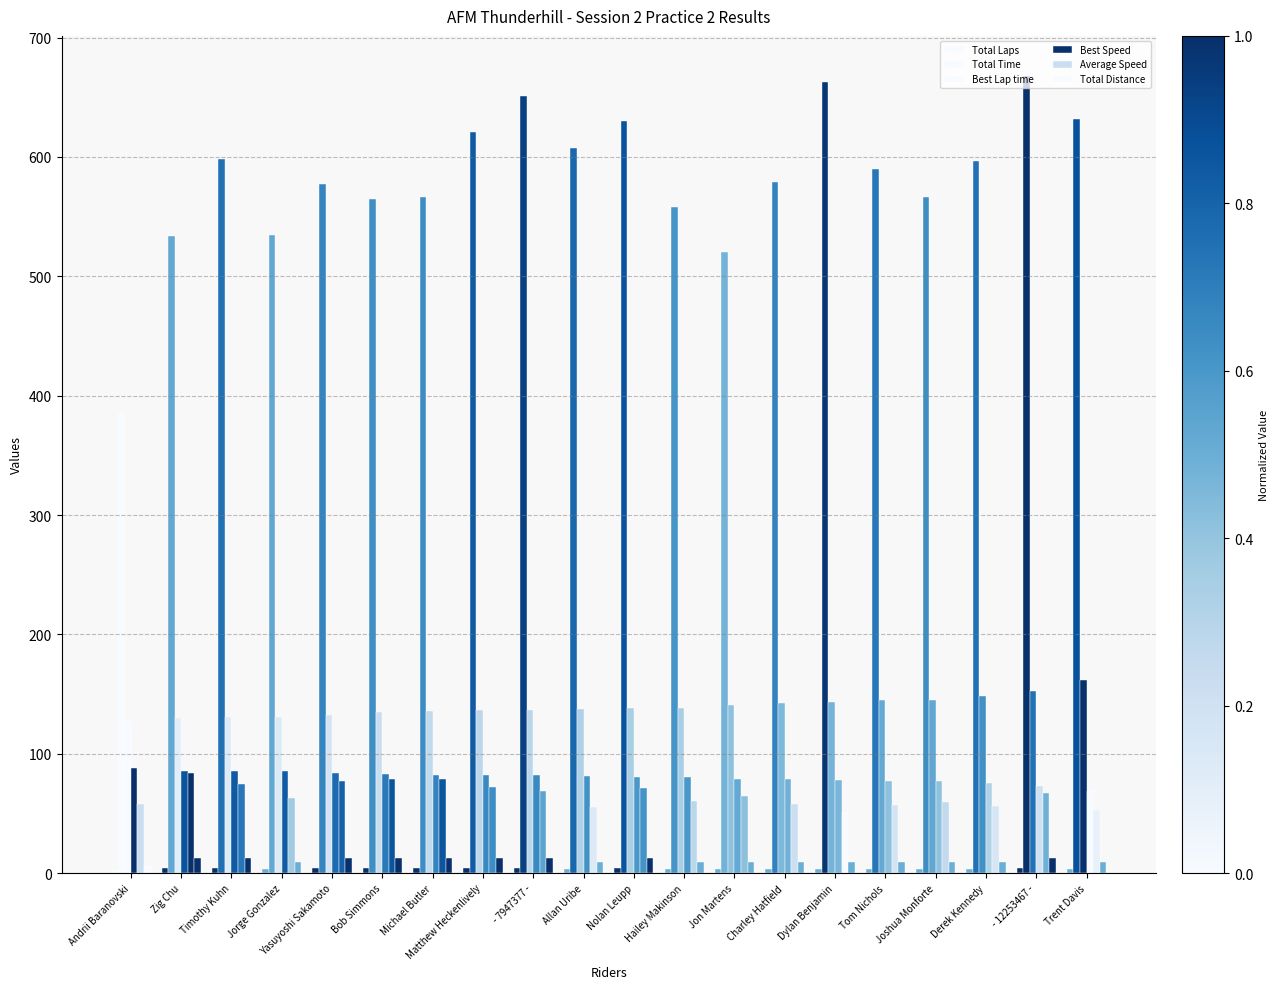

Reading right to left, transcribe all the data shown in this chart.

Total Laps: 3.0	4.0	3.0	3.0	3.0	3.0	3.0	3.0	3.0	4.0	3.0	4.0	4.0	4.0	4.0	4.0	3.0	4.0	4.0	2.0
Total Time: 631.6	668.1	596.9	566.1	589.7	662.5	578.7	520.0	558.2	629.9	607.3	651.4	621.1	566.8	565.2	577.1	534.5	598.3	533.7	385.1
Best Lap time: 161.4	152.6	148.2	144.8	144.6	142.9	142.1	140.9	138.3	138.3	137.5	136.5	136.2	135.6	134.5	132.8	131.0	130.9	130.2	126.2
Best Speed: 69.2	73.1	75.3	77.1	77.2	78.1	78.5	79.2	80.7	80.7	81.1	81.8	81.9	82.3	82.9	84.0	85.2	85.3	85.7	88.4
Average Speed: 53.0	66.8	56.1	59.1	56.8	50.5	57.9	64.4	60.0	70.9	55.1	68.5	71.9	78.8	79.0	77.4	62.6	74.6	83.6	58.0
Total Distance: 9.3	12.4	9.3	9.3	9.3	9.3	9.3	9.3	9.3	12.4	9.3	12.4	12.4	12.4	12.4	12.4	9.3	12.4	12.4	6.2